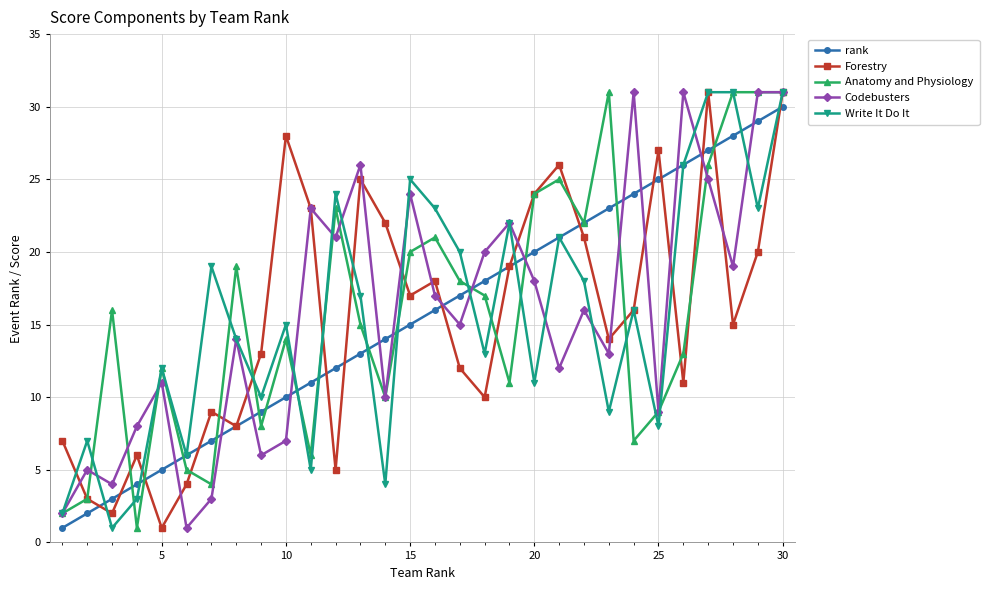

What is the sum of all rank values?

465